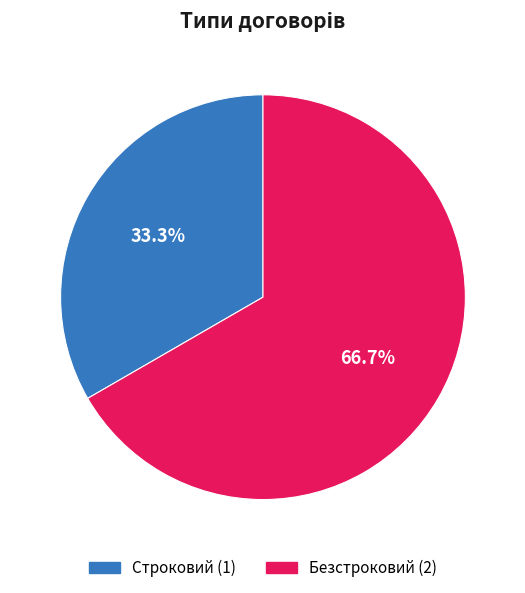

Do Строковий and Безстроковий together represent more than half of the pie?

Yes